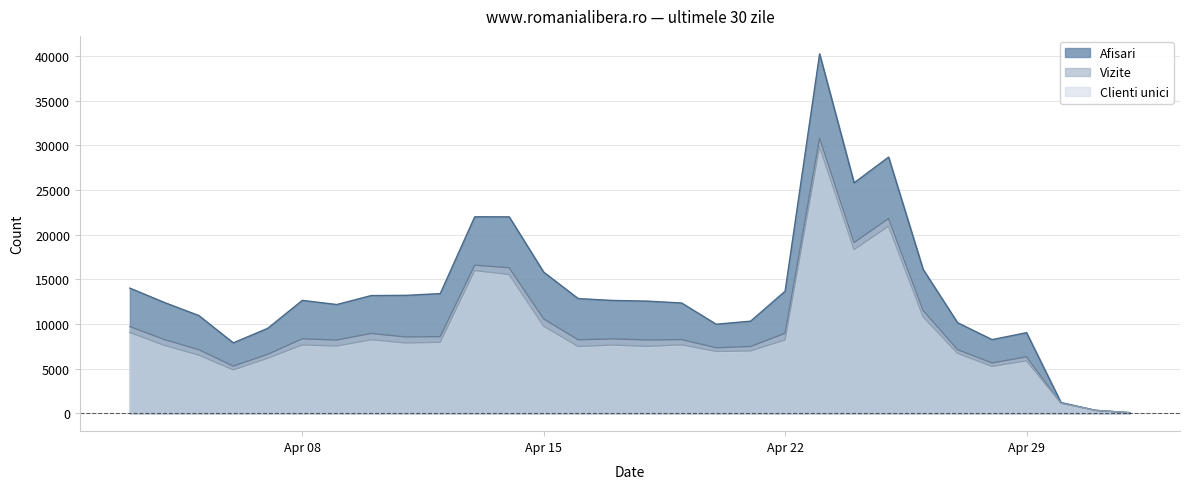

True or false: Clienti unici has a value of 3309 at 2024.4.11.

False